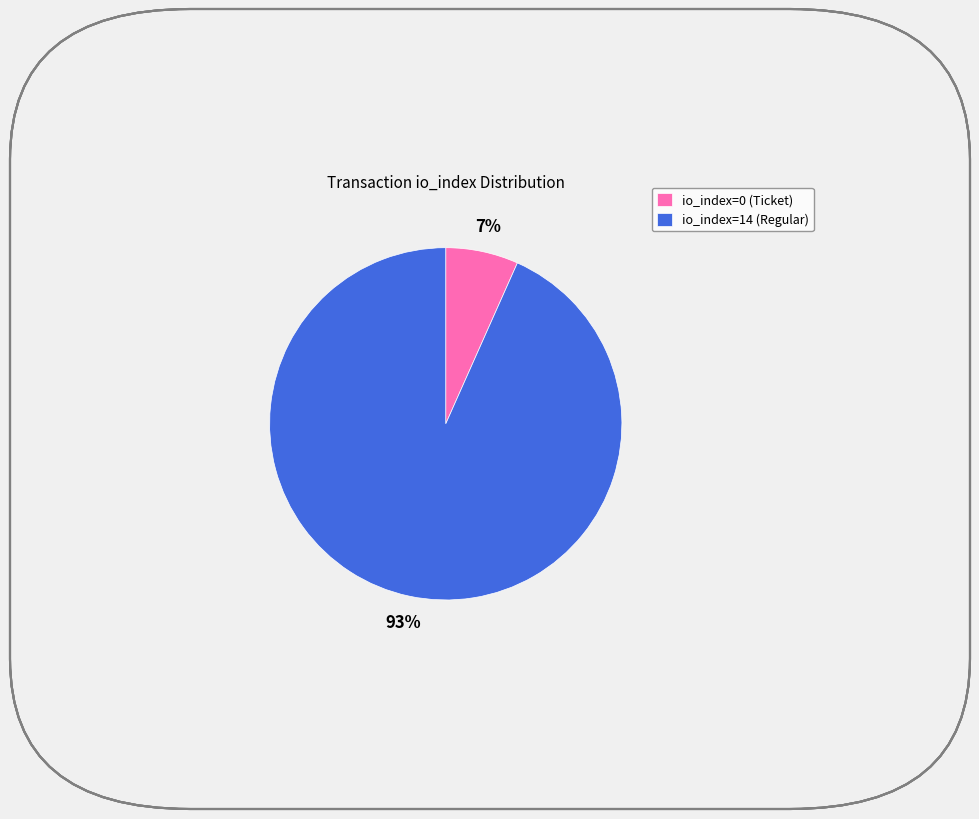

Count the number of slices in the pie.

2